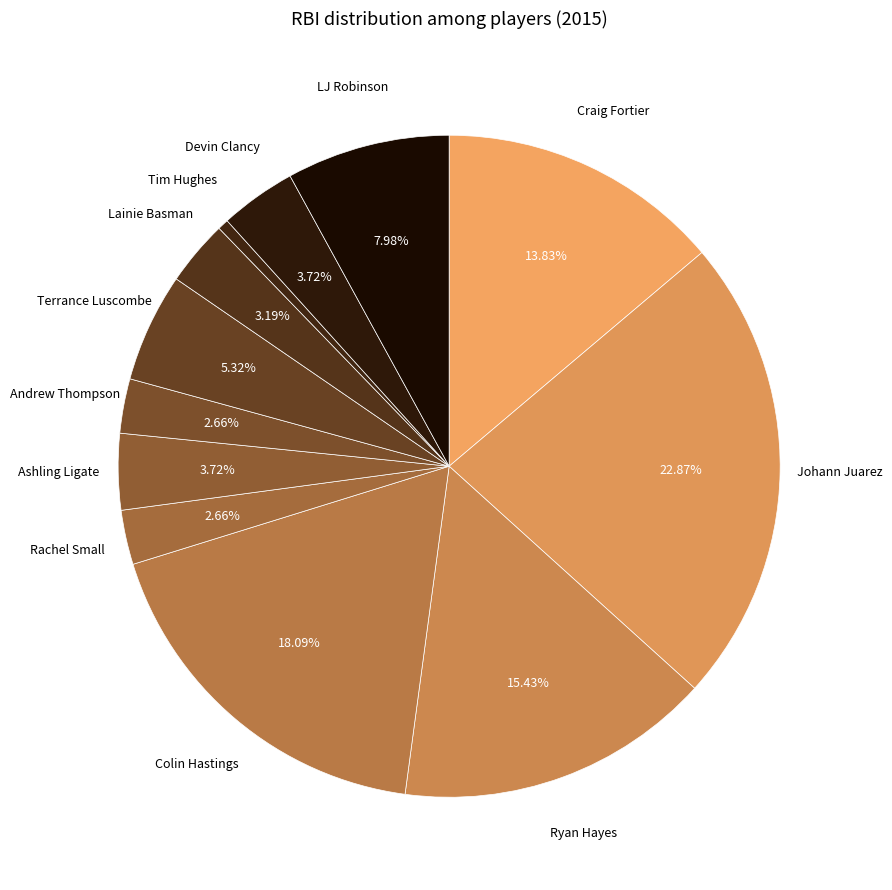

How many slices are in this pie chart?

12